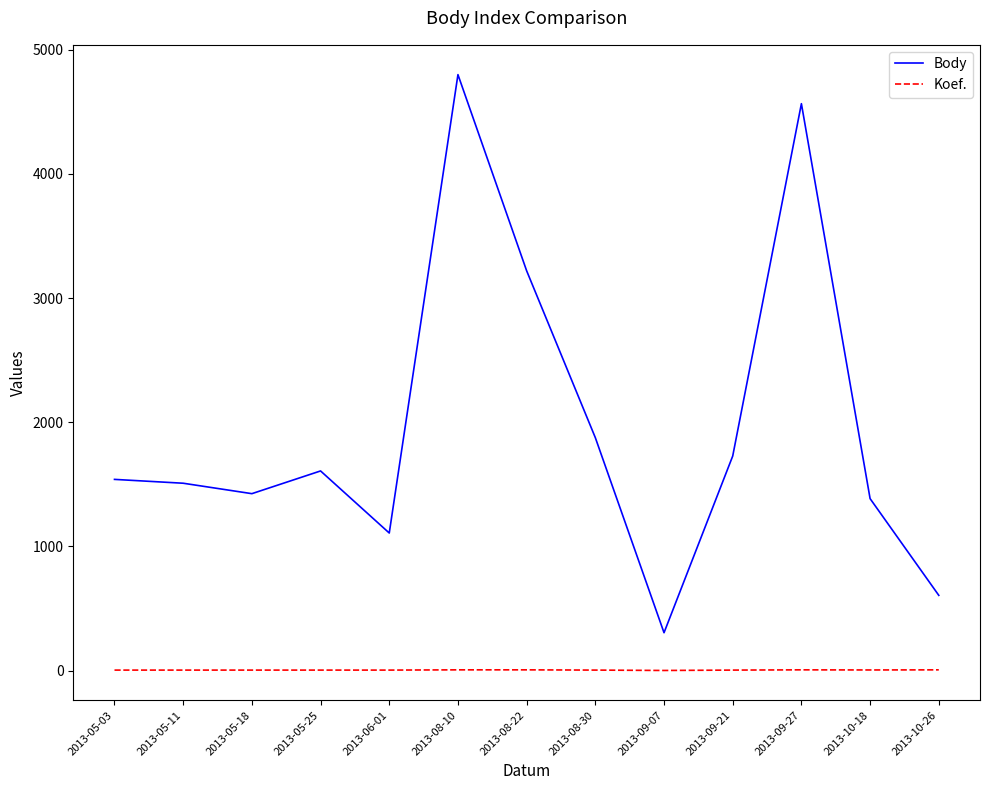

What is the maximum value for Body?

4800